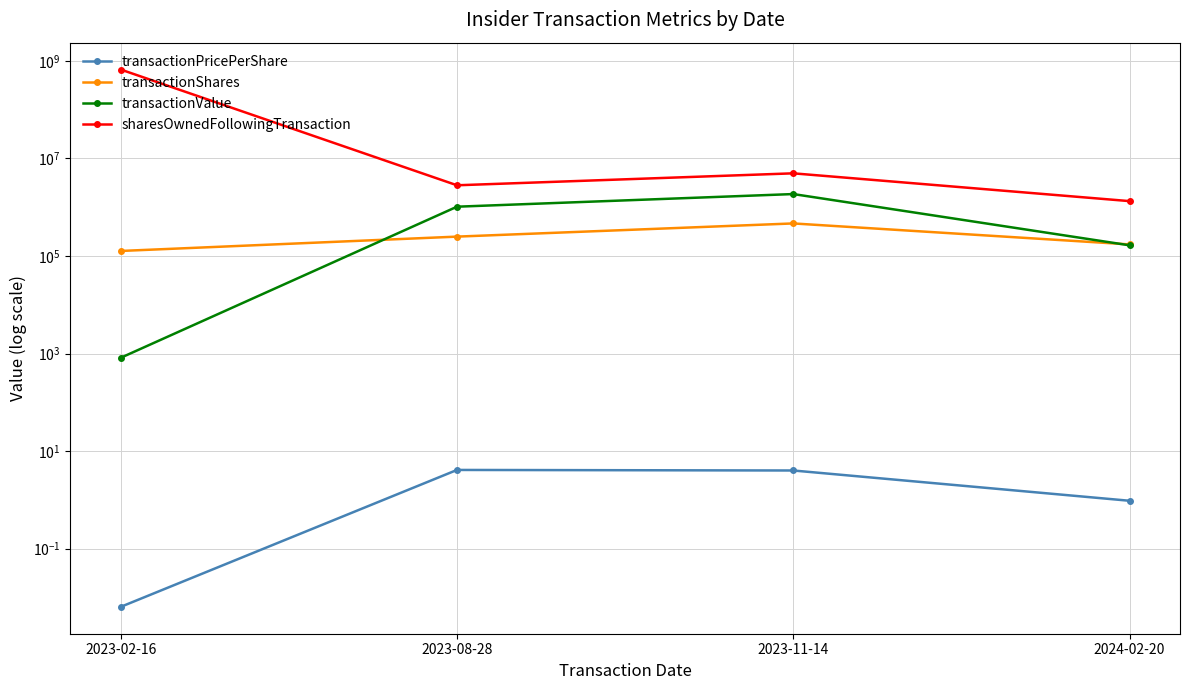

Where does the transactionShares series first go above 250000?

2023-11-14